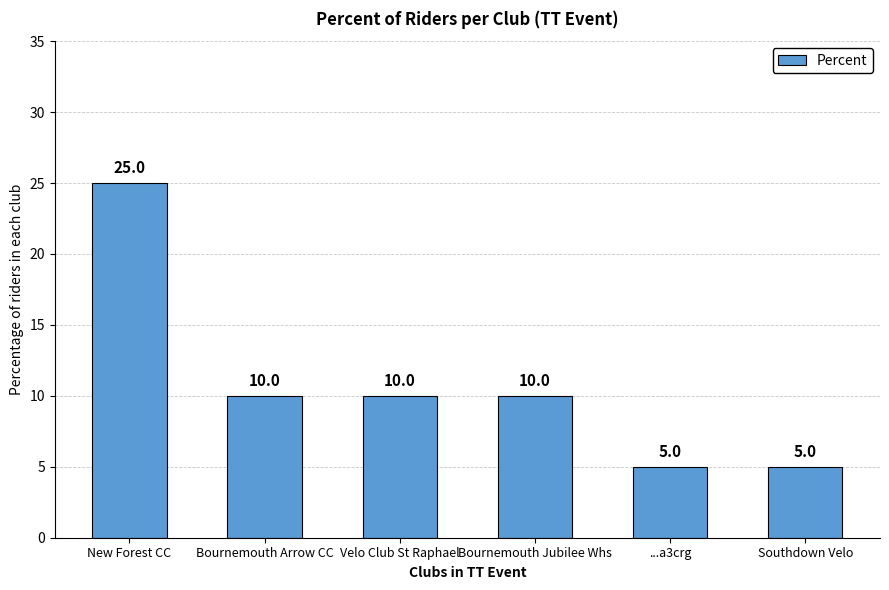

Which has a higher value, Velo Club St Raphael or New Forest CC?

New Forest CC